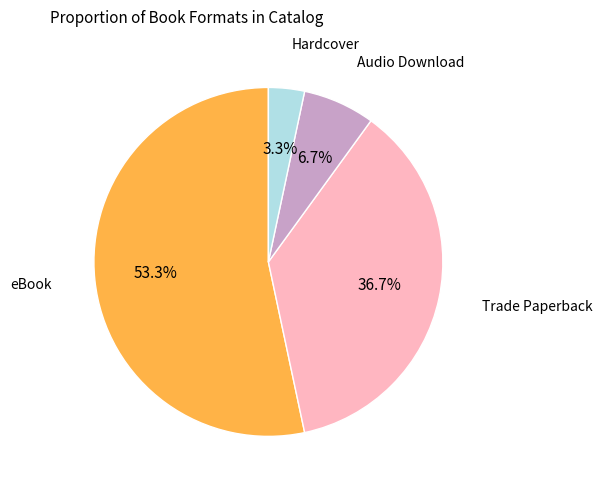

Is there a majority slice in this chart?

Yes